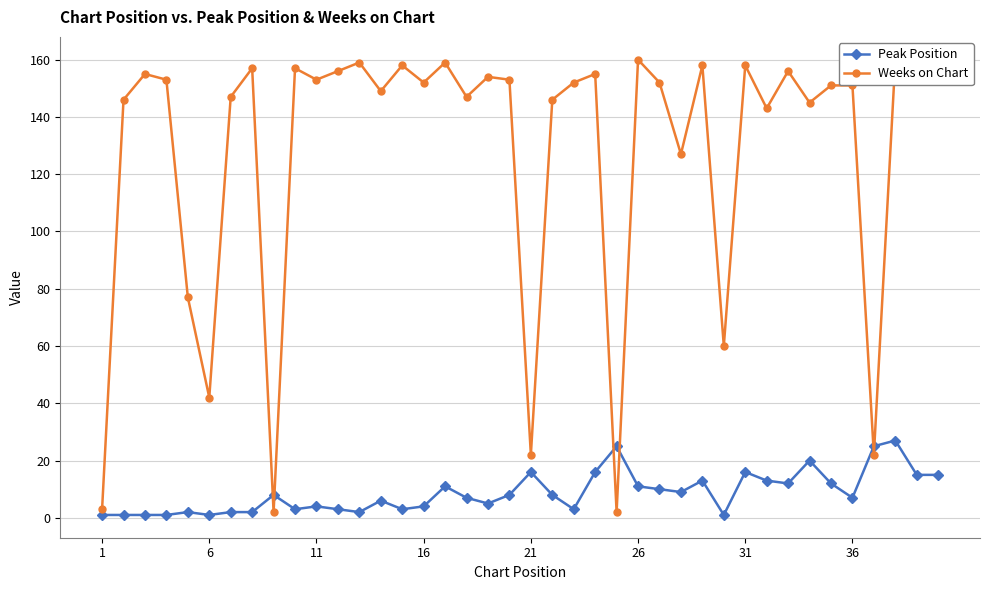

True or false: Peak Position has more than 1 interior local peaks.

True